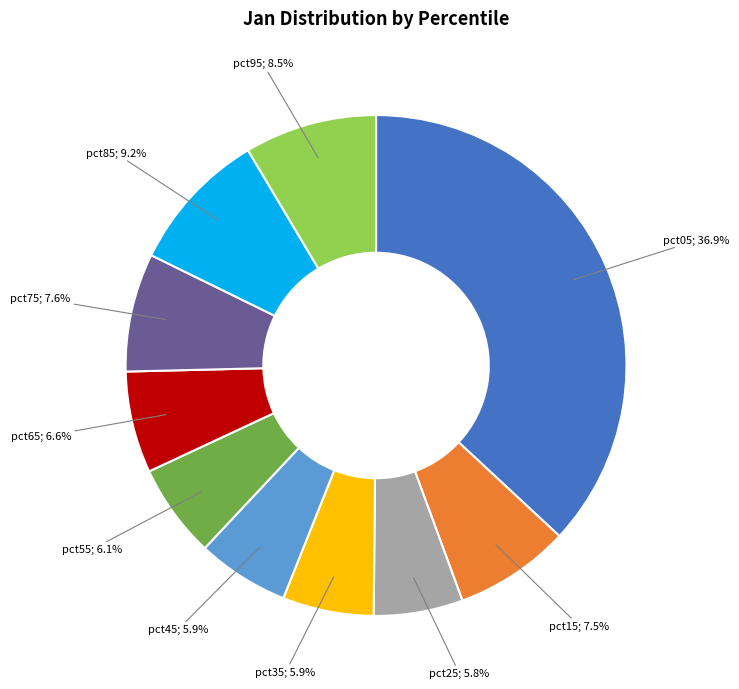

Does any single category account for the majority?

No